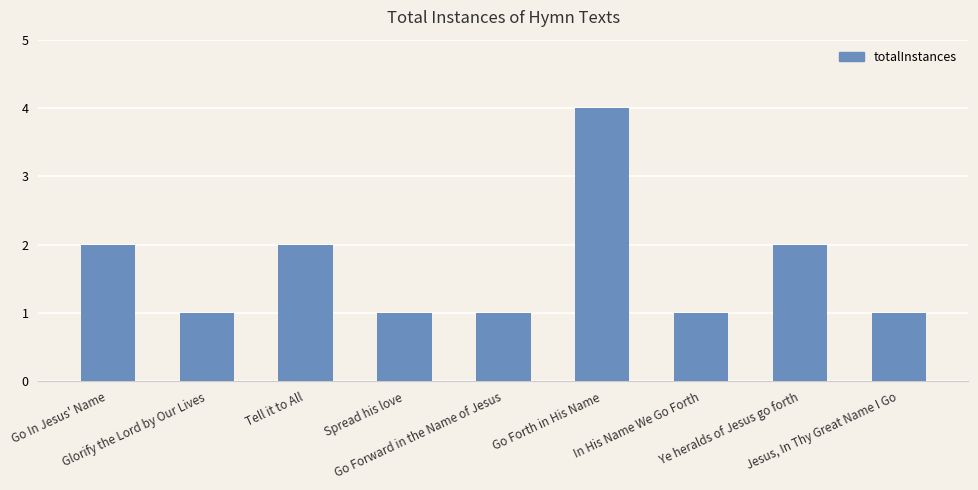

What is the sum of all values?

15